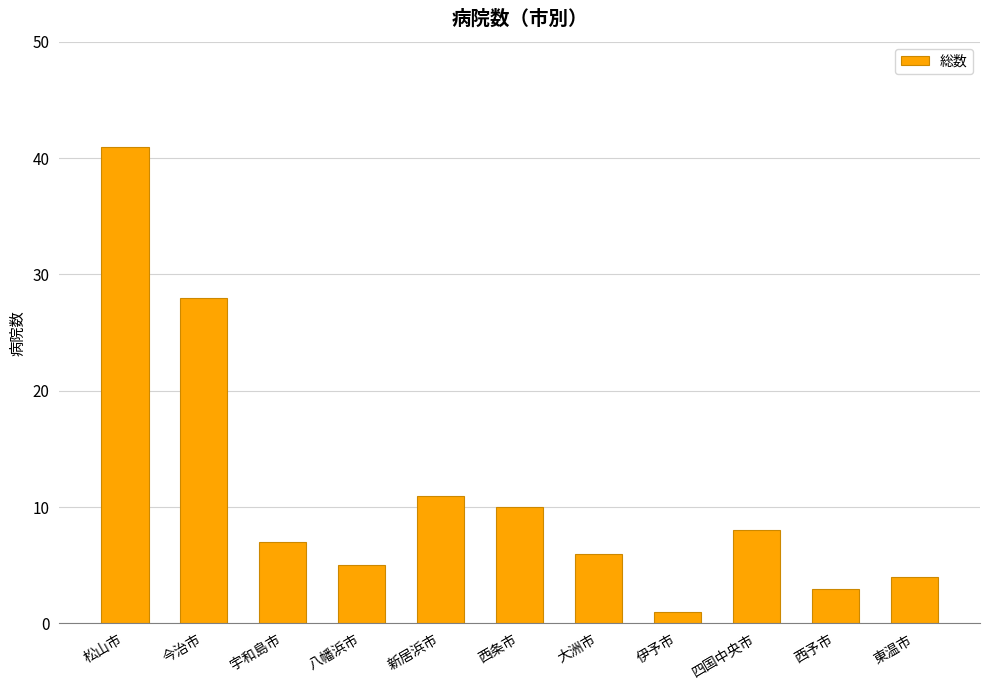

What is the smallest value displayed?

1